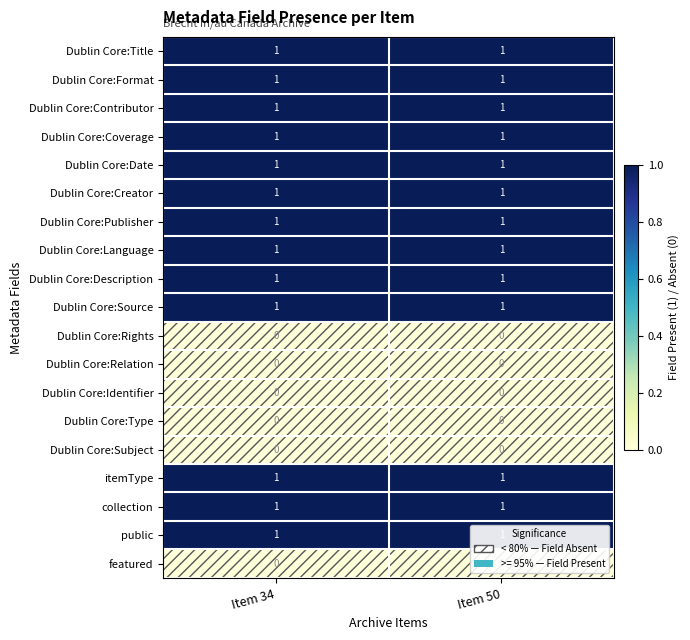

The Dublin Core:Type series shows 0 at Item 50. True or false?

True